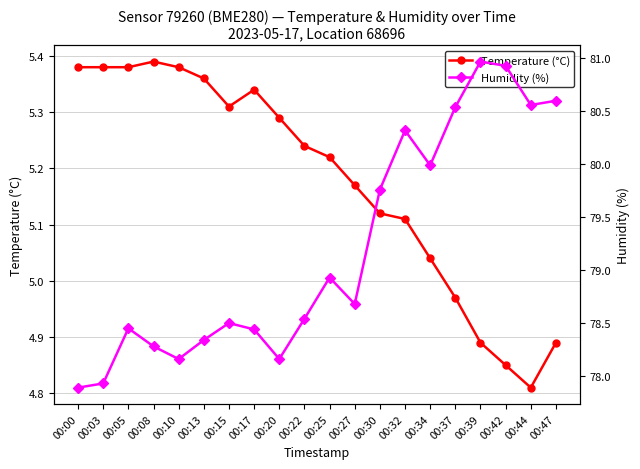

List the labels in order of Humidity (%) value, largest first.

00:39, 00:42, 00:47, 00:44, 00:37, 00:32, 00:34, 00:30, 00:25, 00:27, 00:22, 00:15, 00:05, 00:17, 00:13, 00:08, 00:10, 00:20, 00:03, 00:00